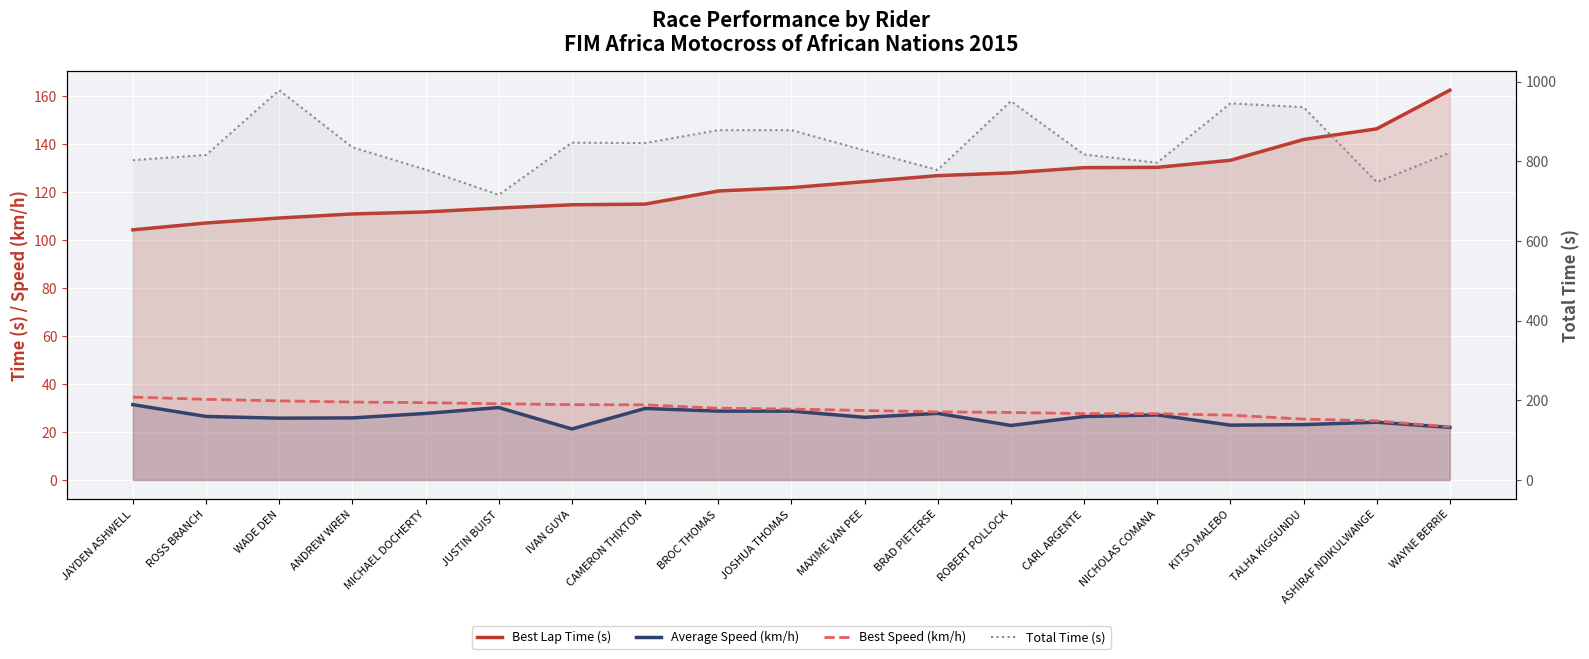

How many data points does each series have?

19